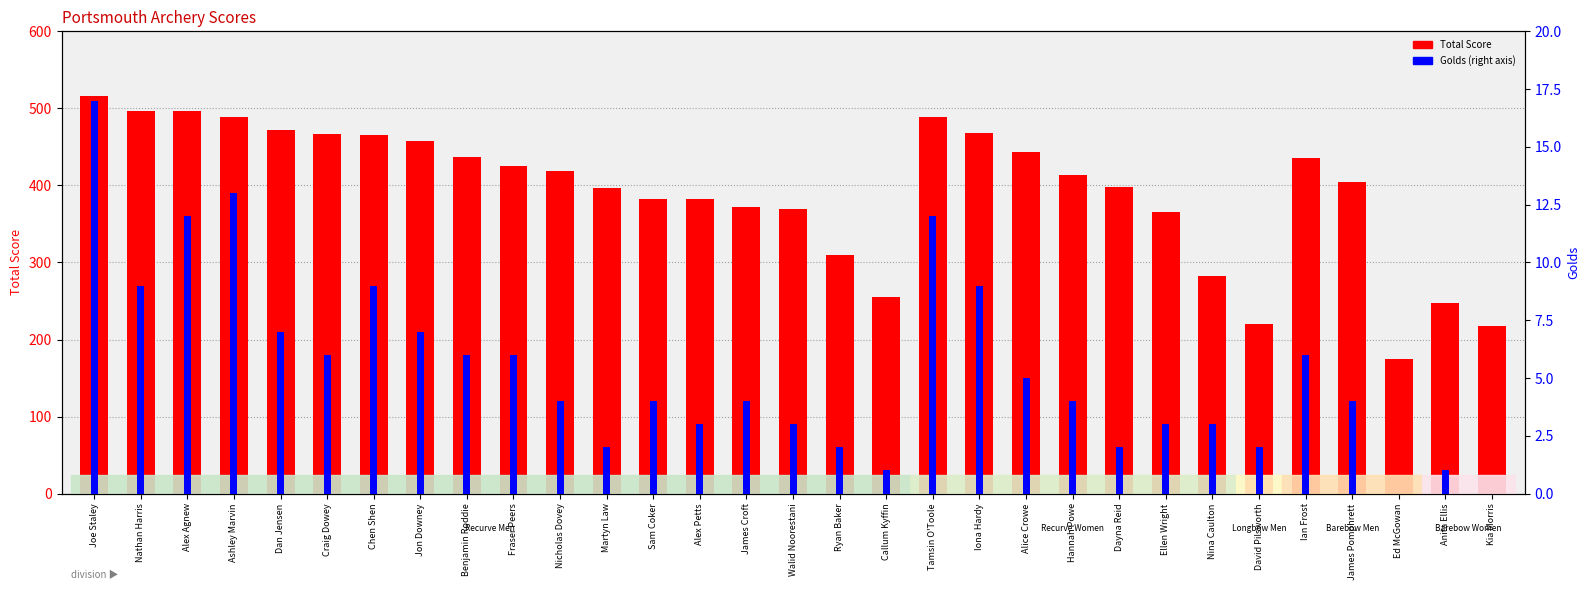

How many categories are shown in the chart?

31